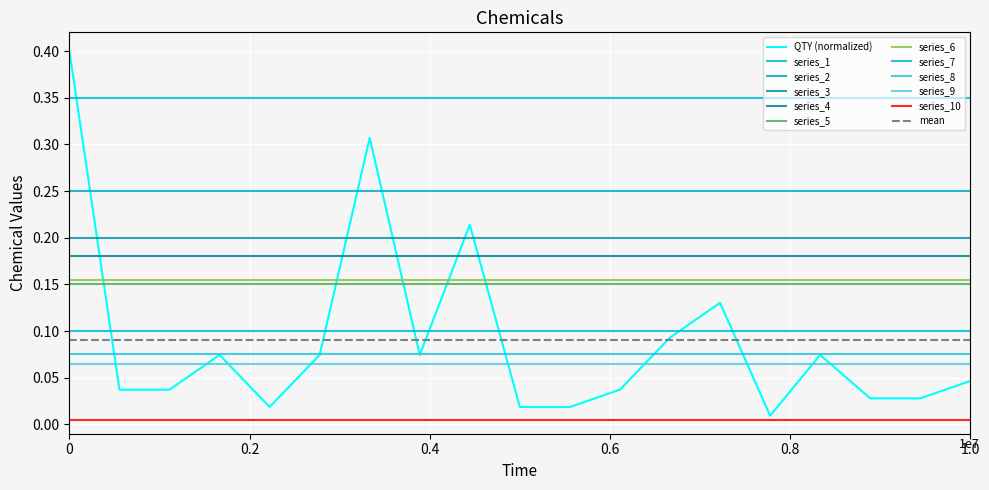

What is the average value?

0.1